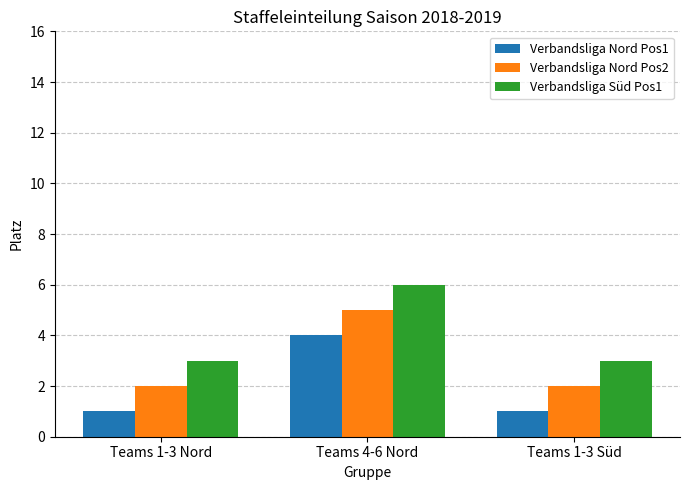

What is the difference between the maximum and minimum values in the Verbandsliga Nord Pos2 series?

3